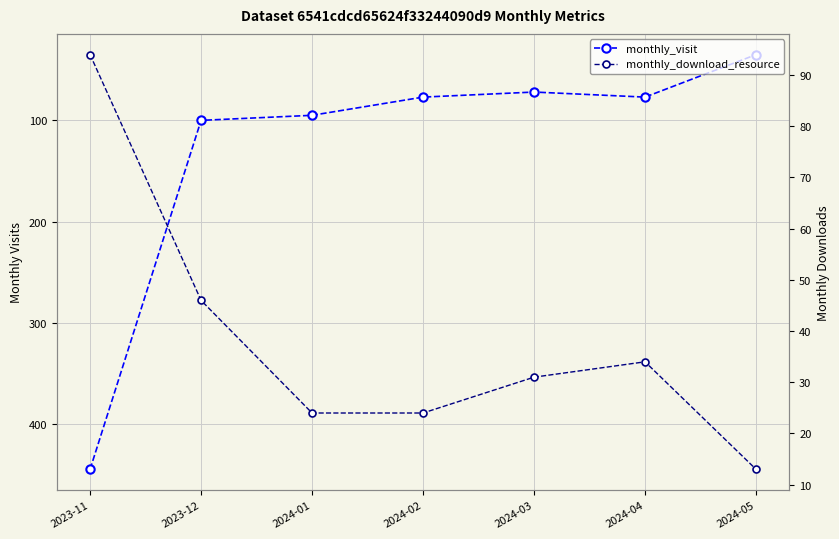

How many lines are shown in the chart?

2